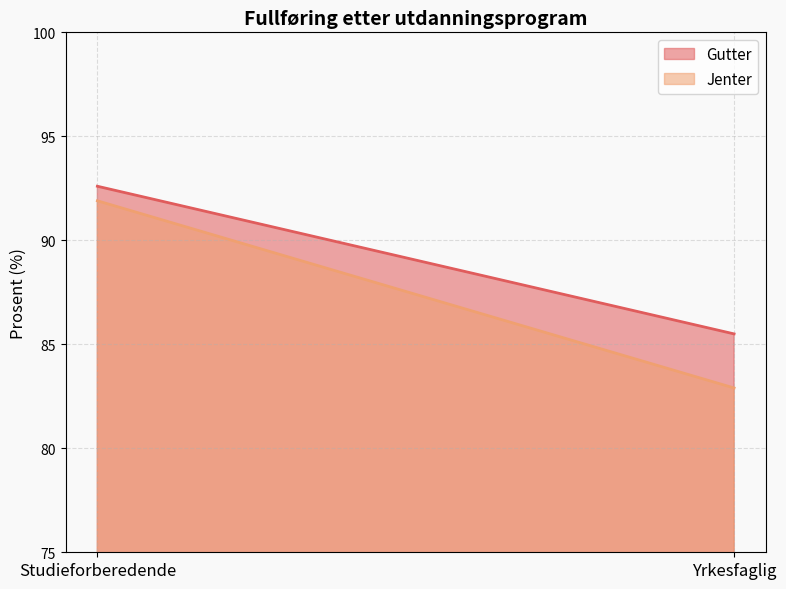

What is the spread (max minus min) of values at Studieforberedende?

0.7